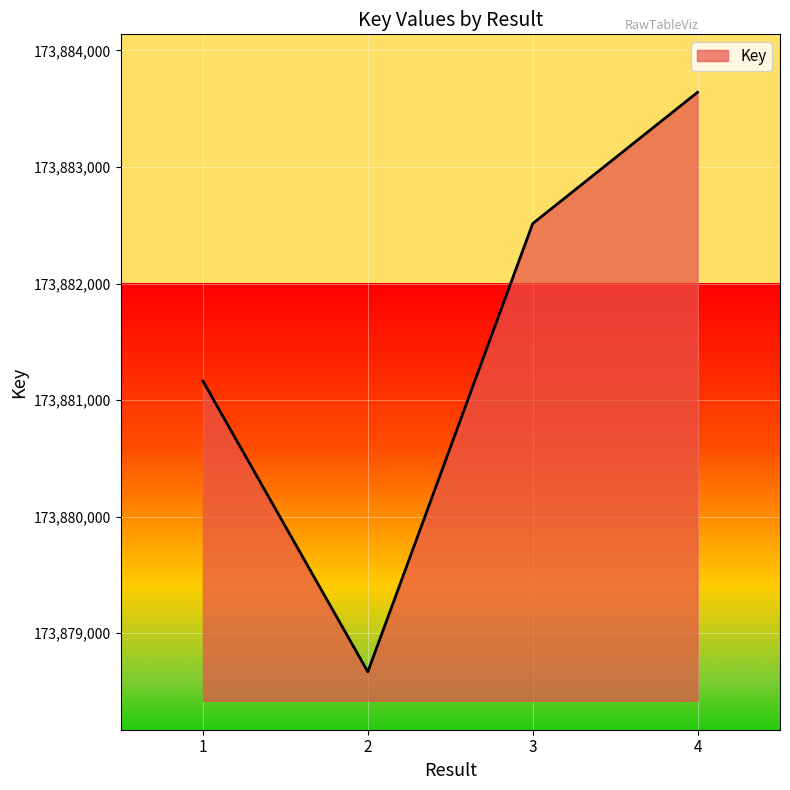

How many interior local valleys (lower than both neighbors) does the data have?

1